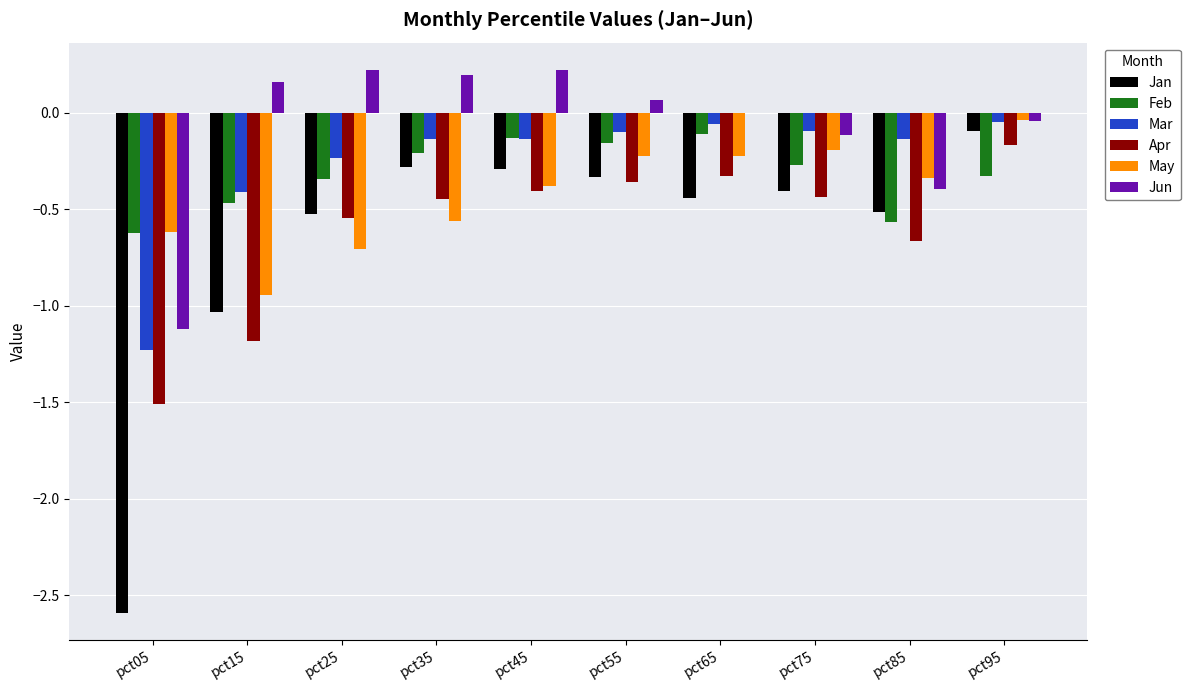

The Mar series shows -0.1 at pct85. True or false?

True